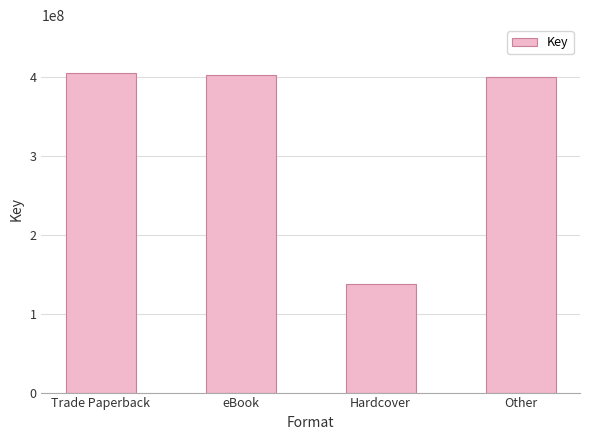

Which category has the lowest value across all series?

Hardcover